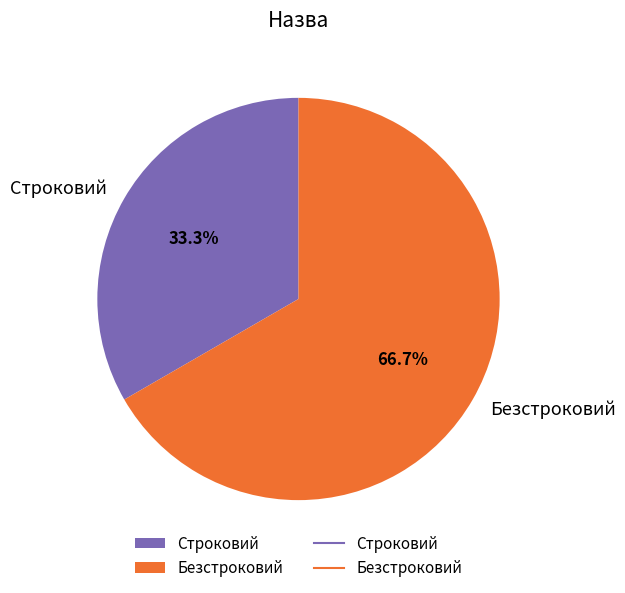

How many slices are in this pie chart?

2